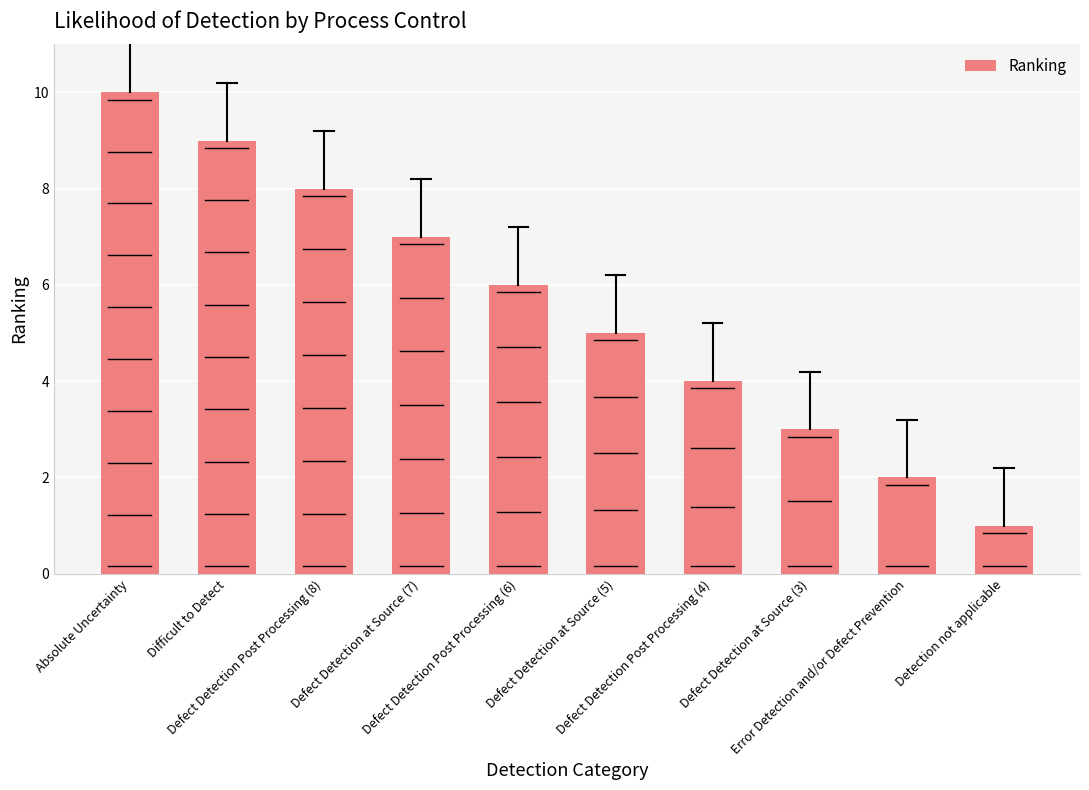

At which label is the value closest to 5?

Defect Detection at Source (5)